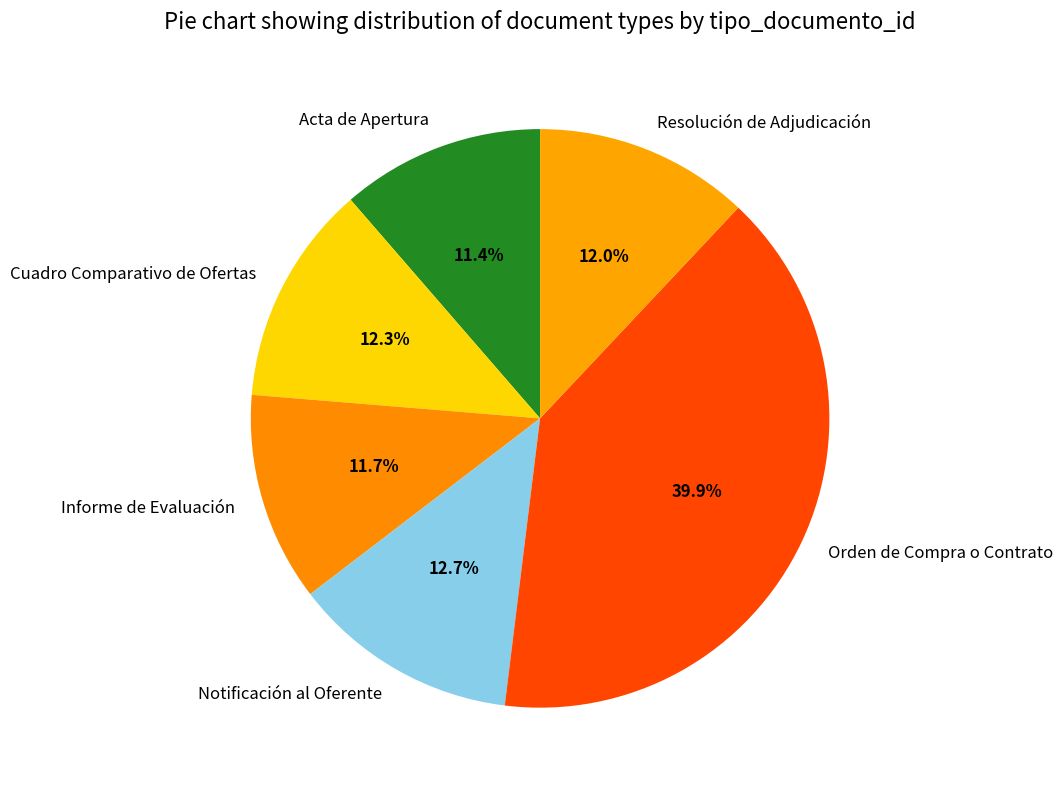

What percentage is NOT represented by Resolución de Adjudicación?

88.0%